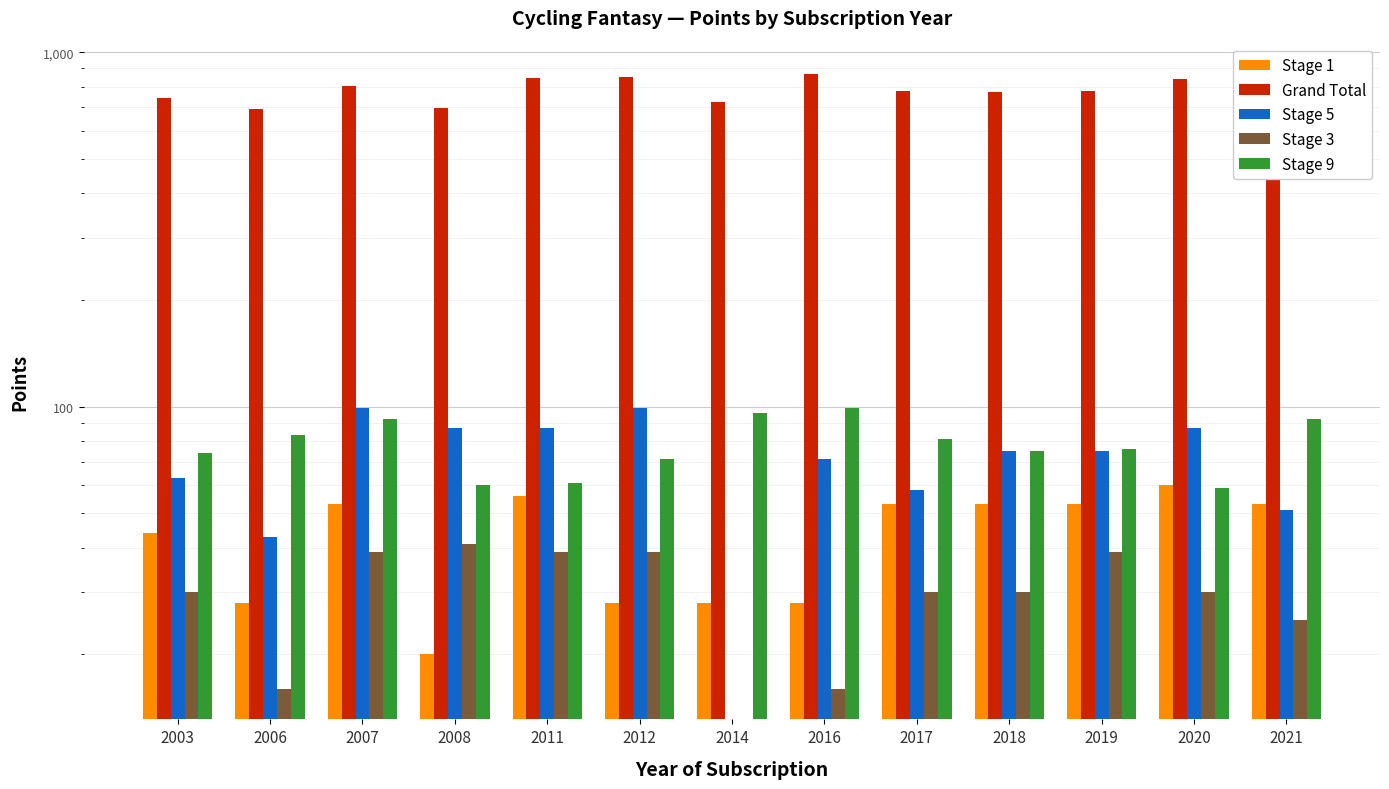

What is the average value of the Stage 5 series?

69